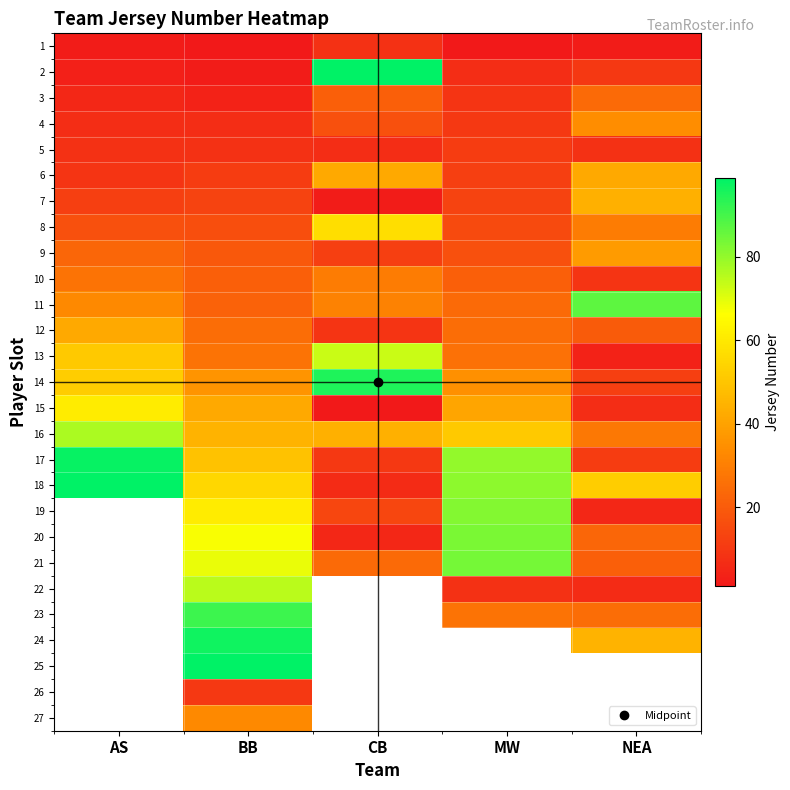

Is it true that 1 equals 1.0 at BB?

True